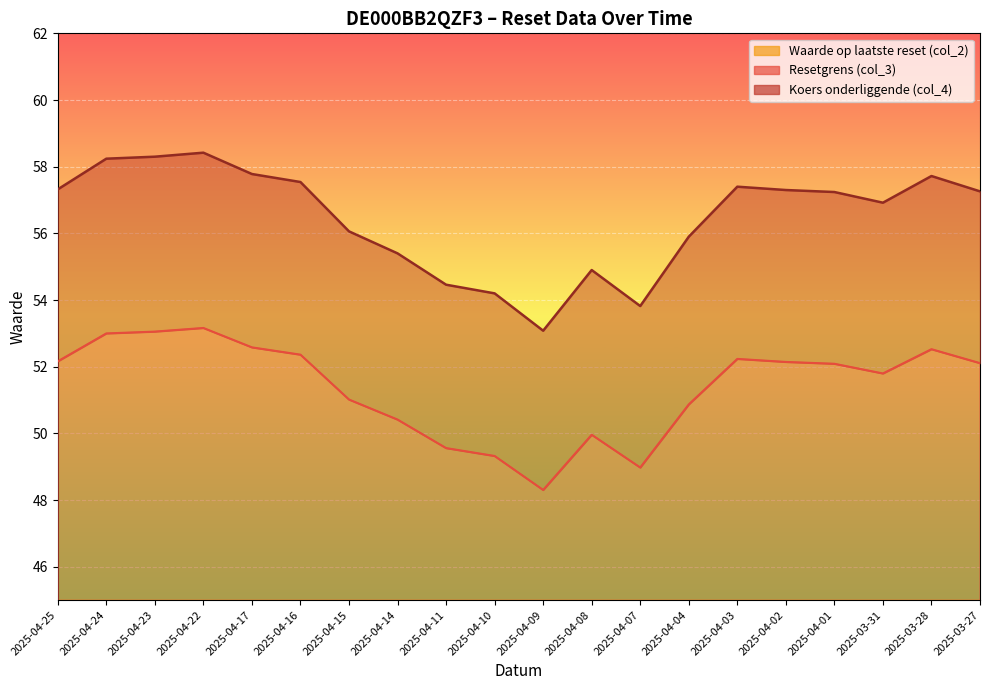

What are all the series names shown in the legend?

Resetgrens (col_3), Koers onderliggende (col_4), Waarde op laatste reset (col_2)